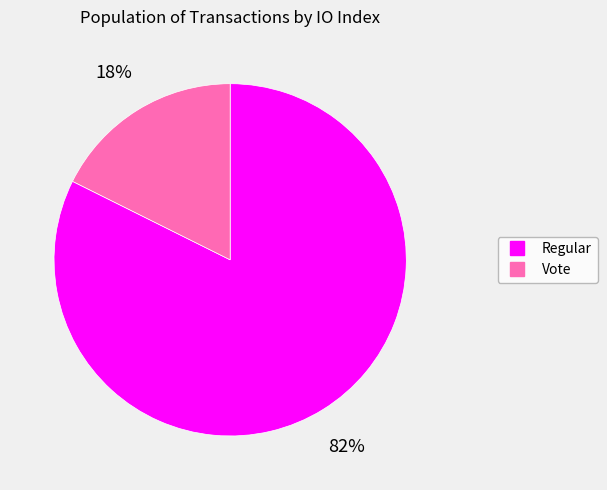

How many segments does this pie chart have?

2